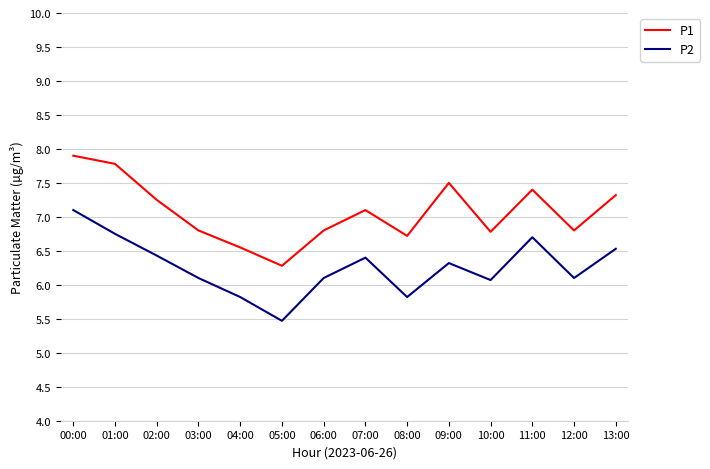

Which series has the largest range (max minus min)?

P2